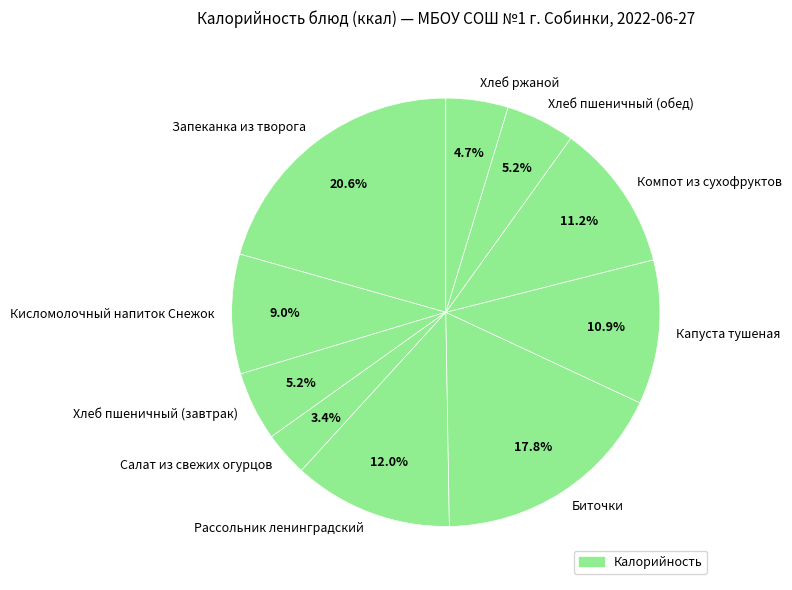

To the nearest percent, what is the combined percentage of Компот из сухофруктов and Хлеб пшеничный (завтрак)?

16%